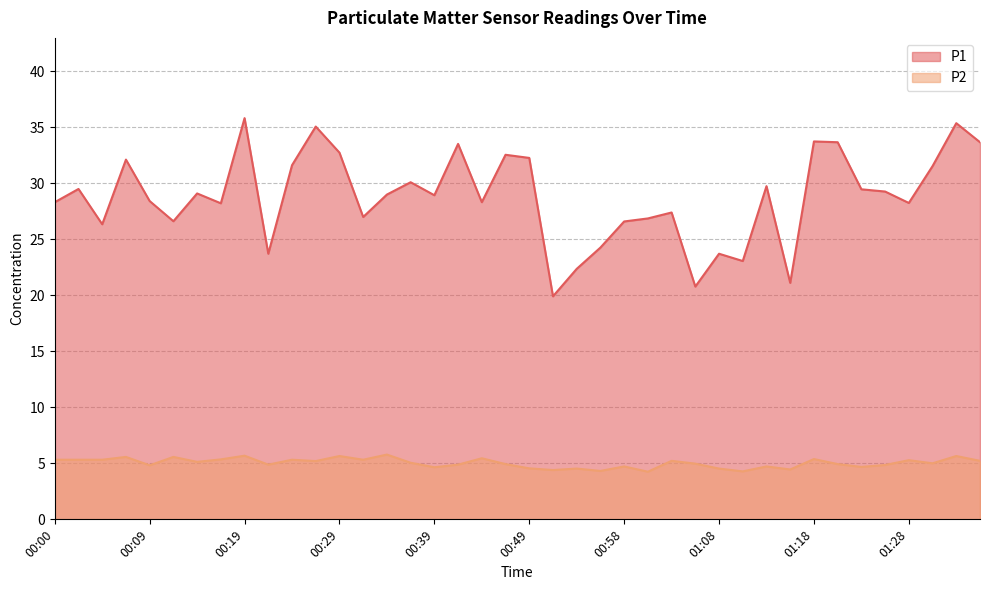

What is the greatest value displayed?

35.8